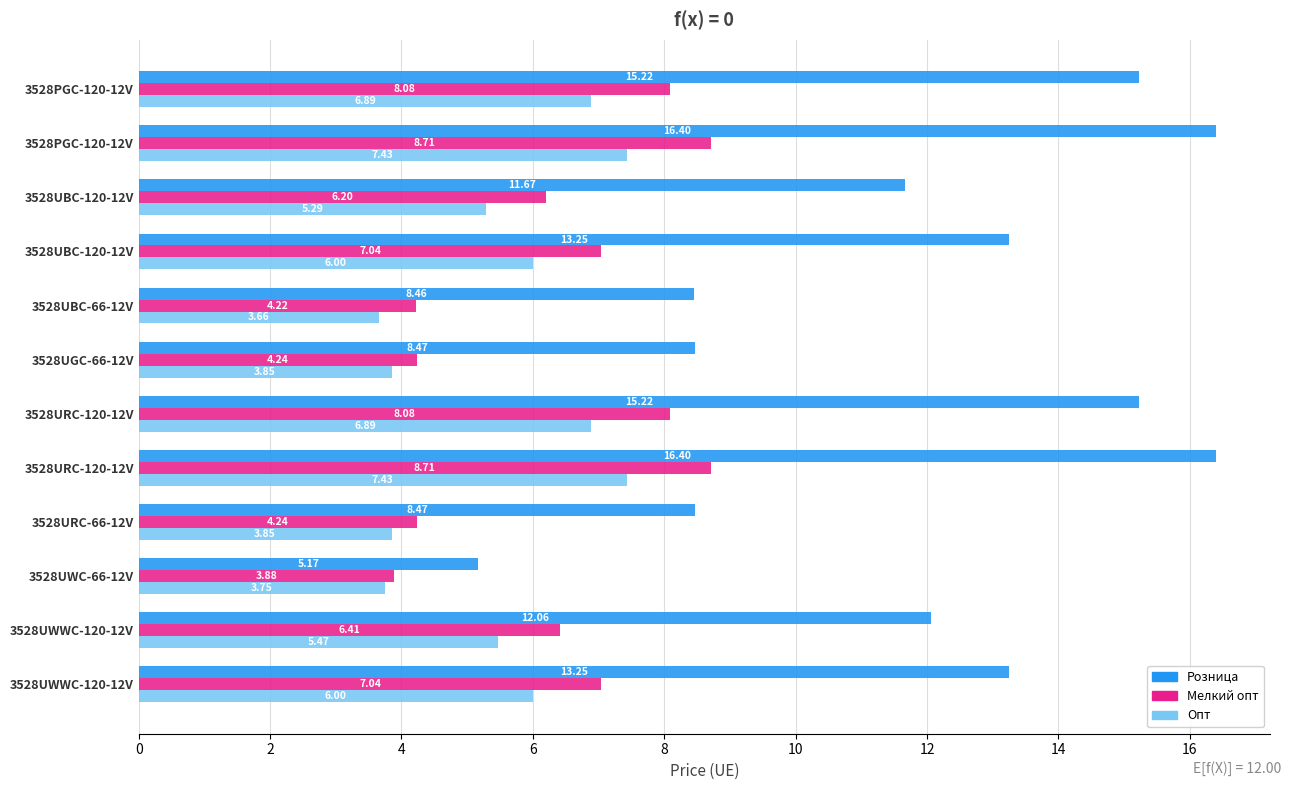

What are all the series names shown in the legend?

Розница, Мелкий опт, Опт